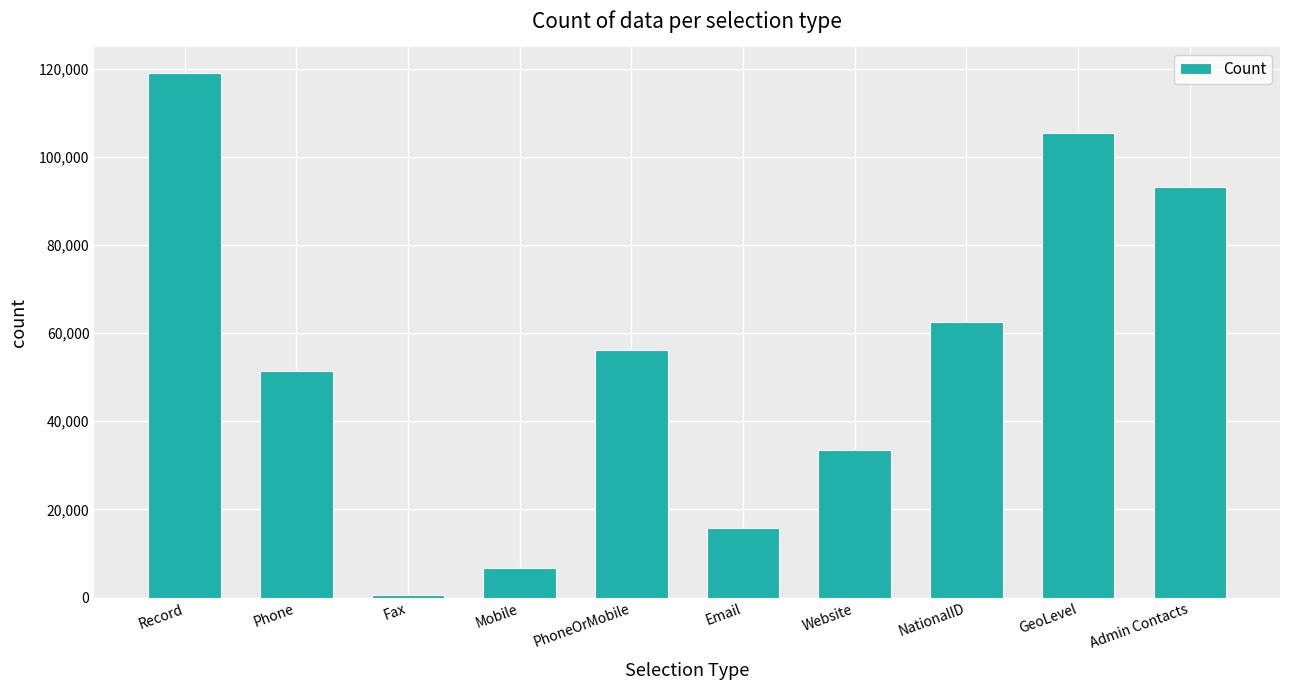

At which label does the data first exceed 56061?

Record